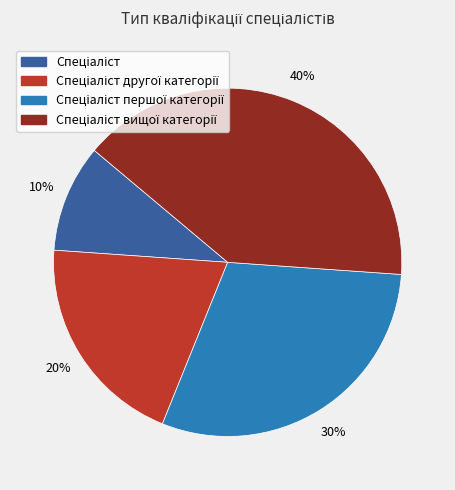

To the nearest percent, what is the average slice percentage?

25%